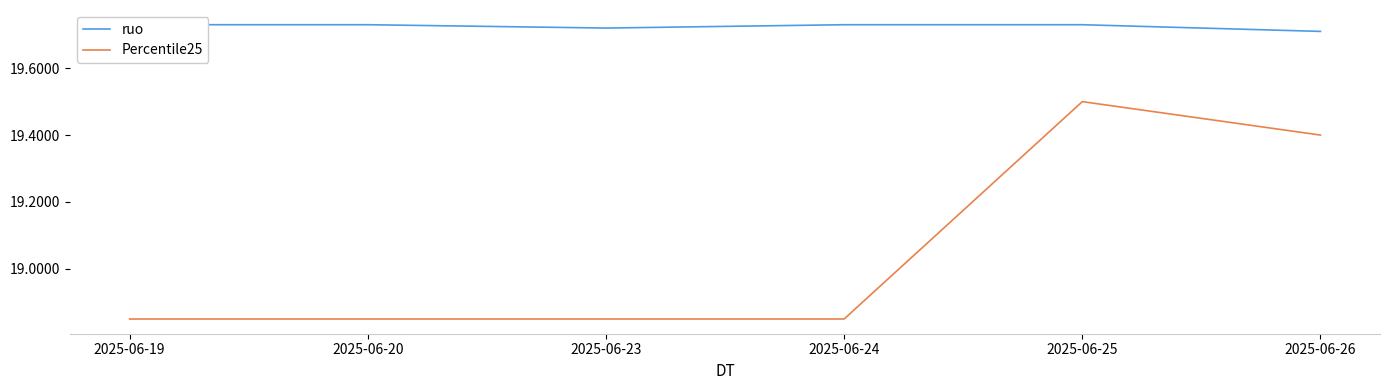

What is the difference between the highest and lowest values at 2025-06-26?

0.3